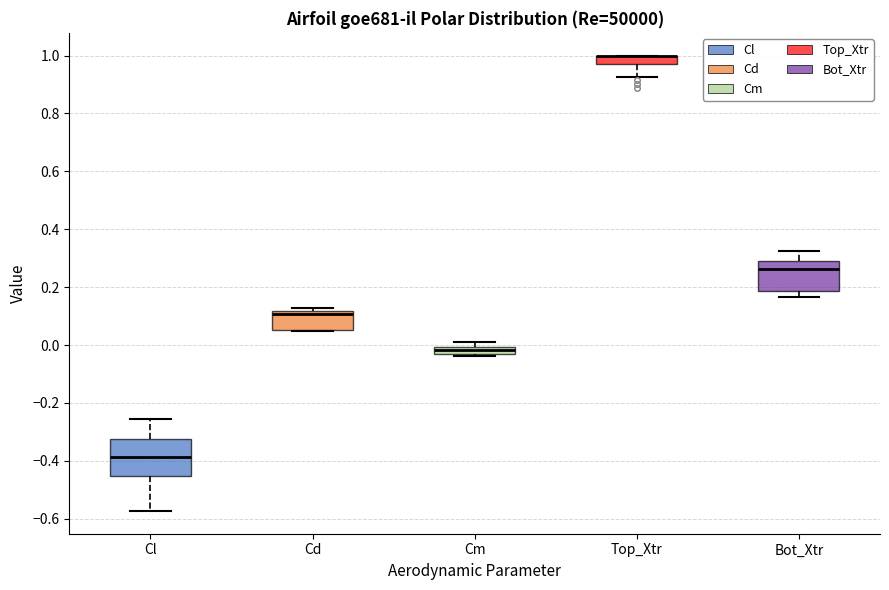

Where is the lower edge of the box for Cm on the y-axis? The values are not printed on the chart, so give them approximately, as read against the axis.

-0.04